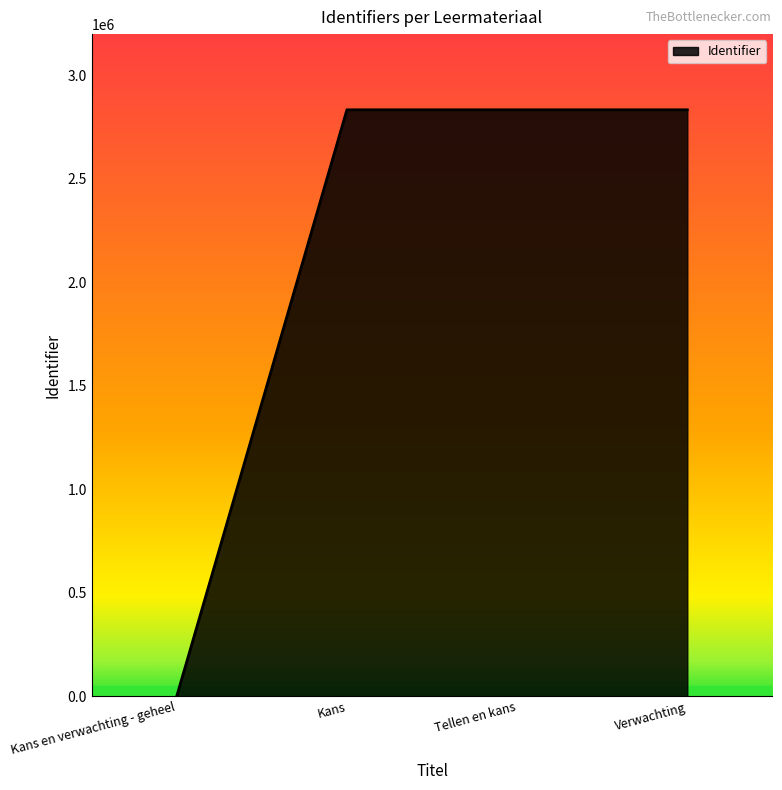

What is the sum of all values?

8502510